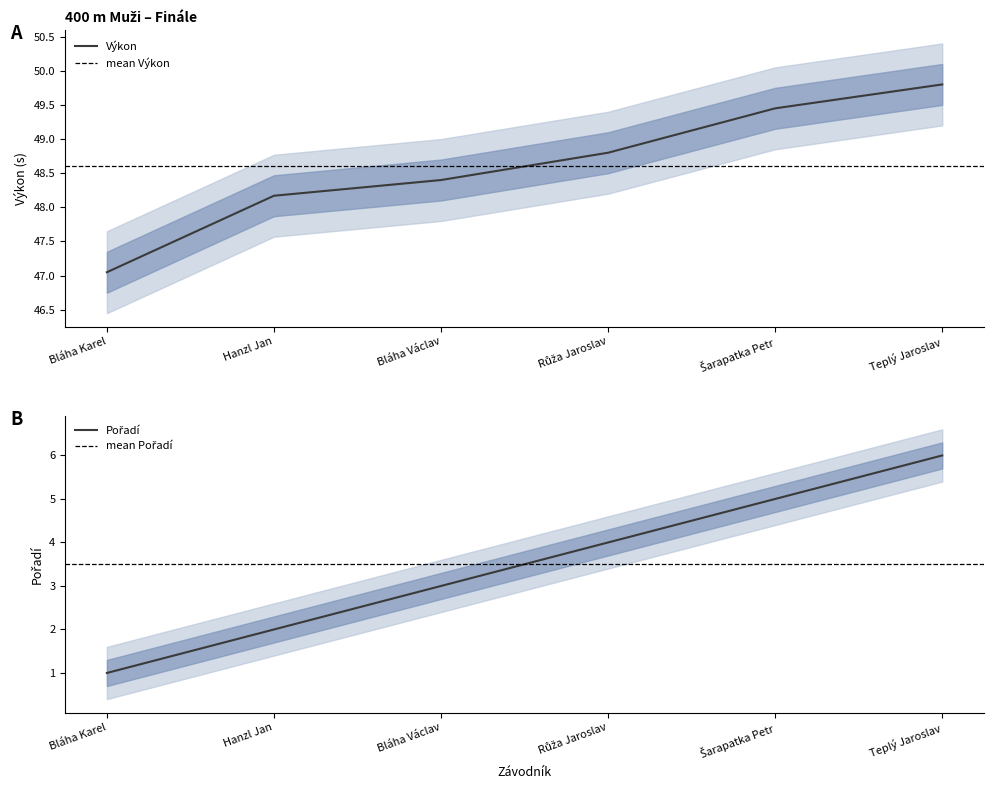

What is the difference between the highest and lowest values at Bláha Karel?

46.0